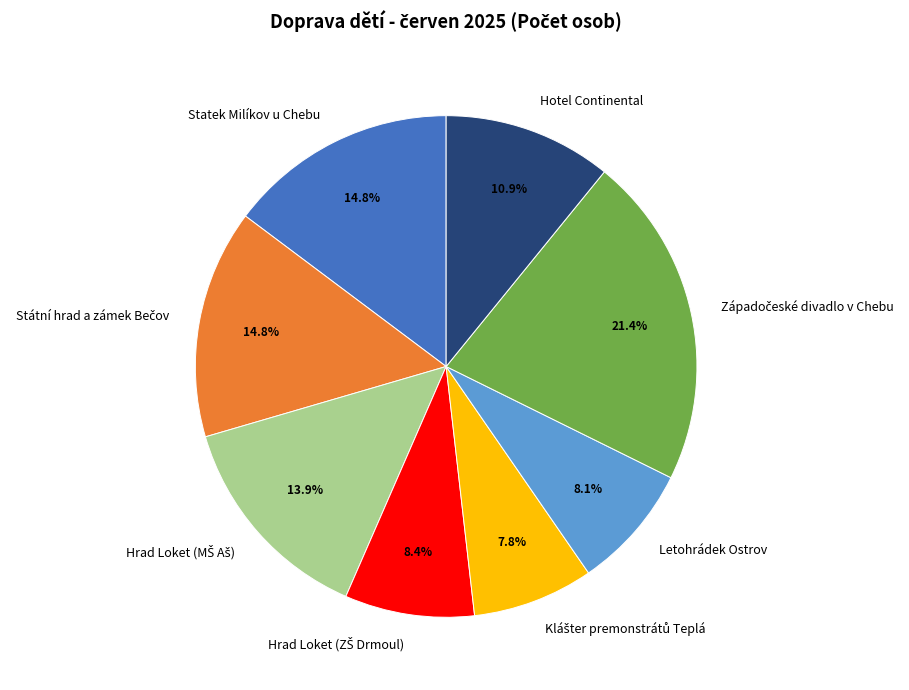

To the nearest percent, what percentage of the pie is Statek Milíkov u Chebu?

15%